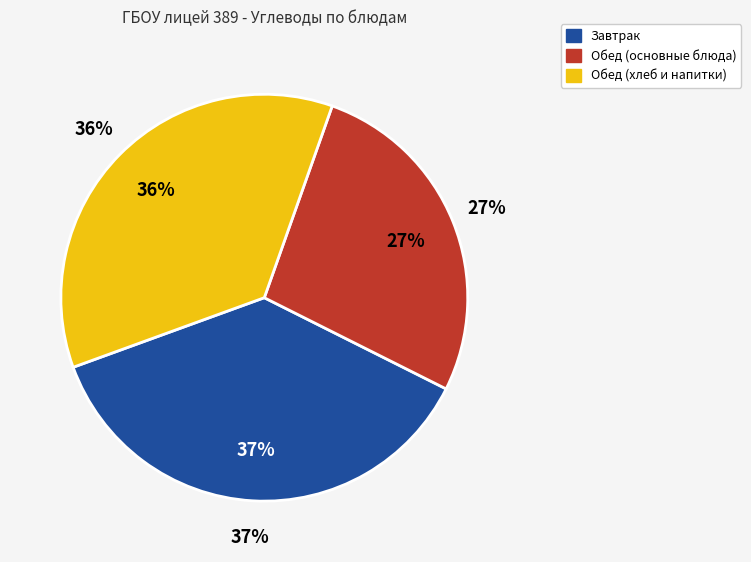

The БОРЩ С КАПУСТОЙ slice represents 1% of the pie. True or false?

False